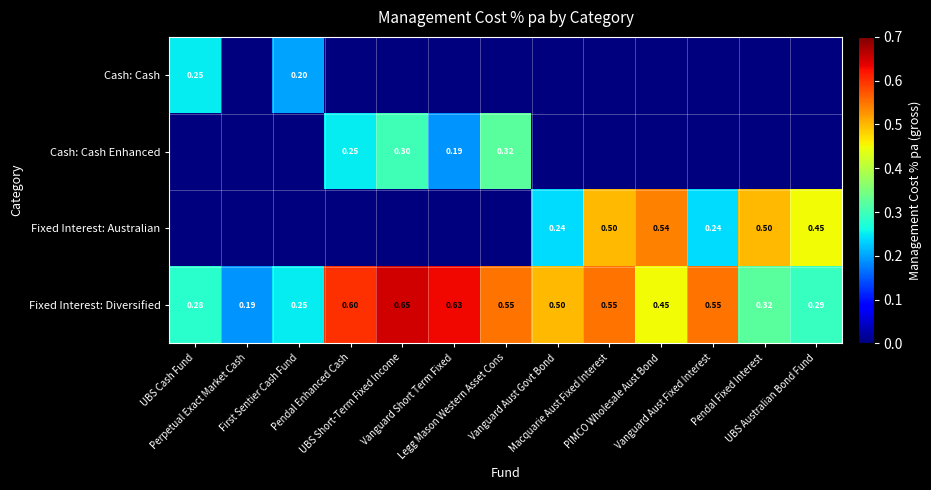

The value of Cash: Cash at Perpetual Exact Market Cash is -0.1. True or false?

False